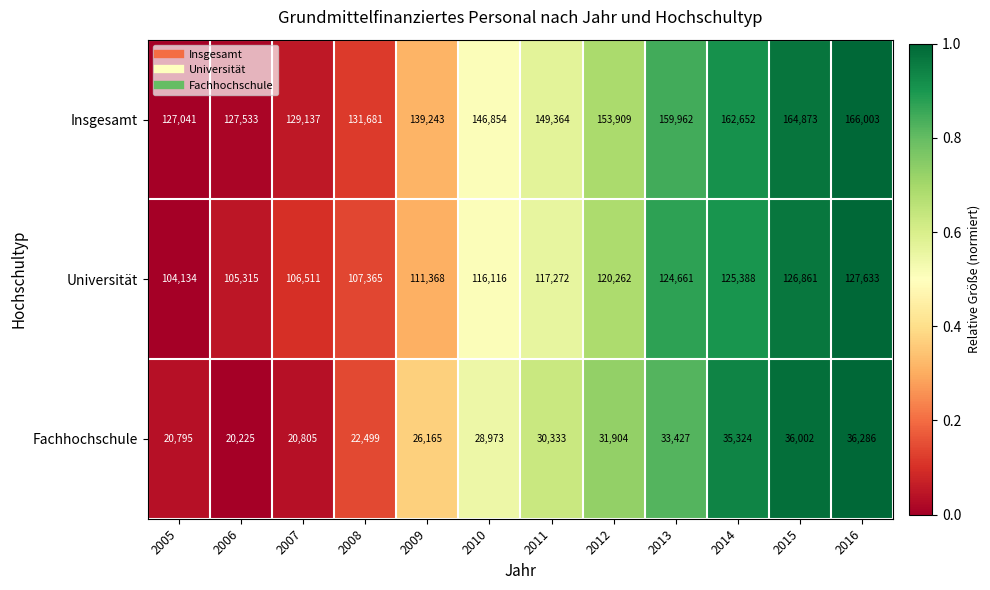

The value of Insgesamt at 2009 is 139243. True or false?

True